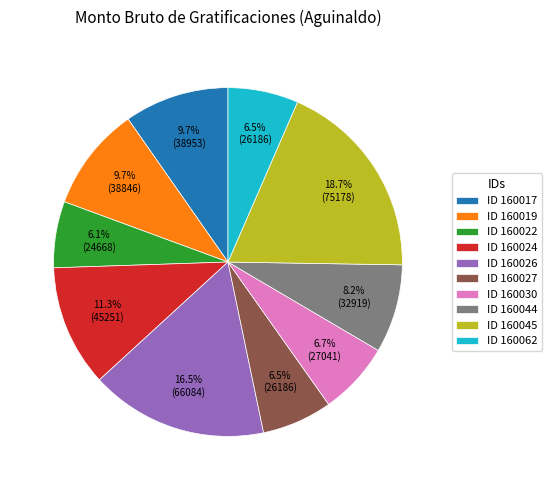

What is the largest slice in the pie chart?

ID 160045